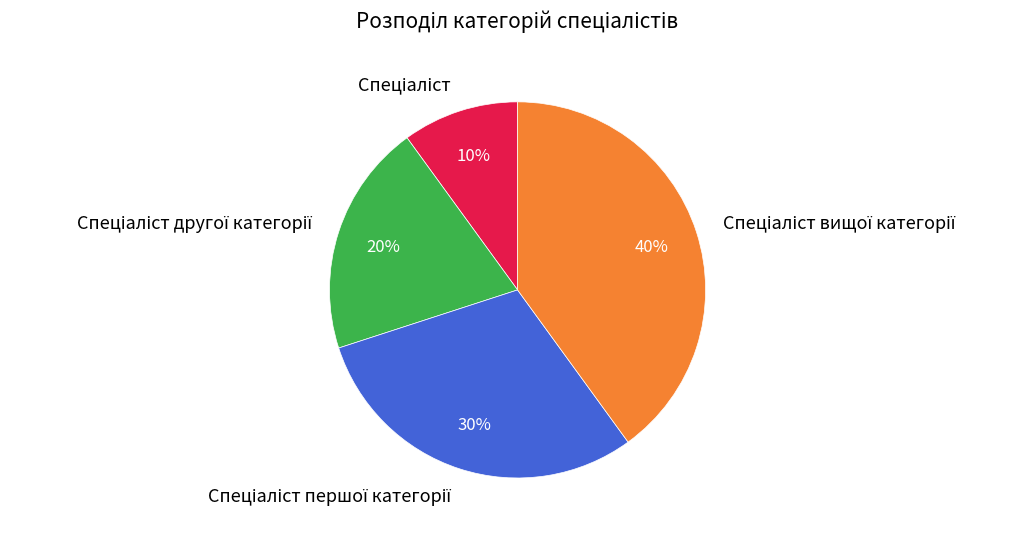

Does any single category account for the majority?

No